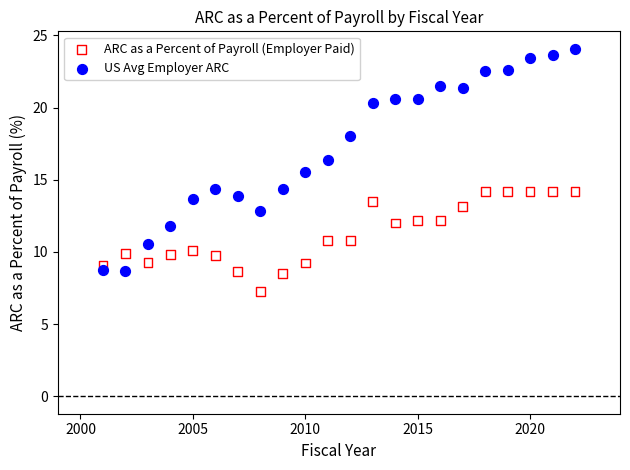

Which series contains the lowest Y value?

ARC as a Percent of Payroll (Employer Paid)